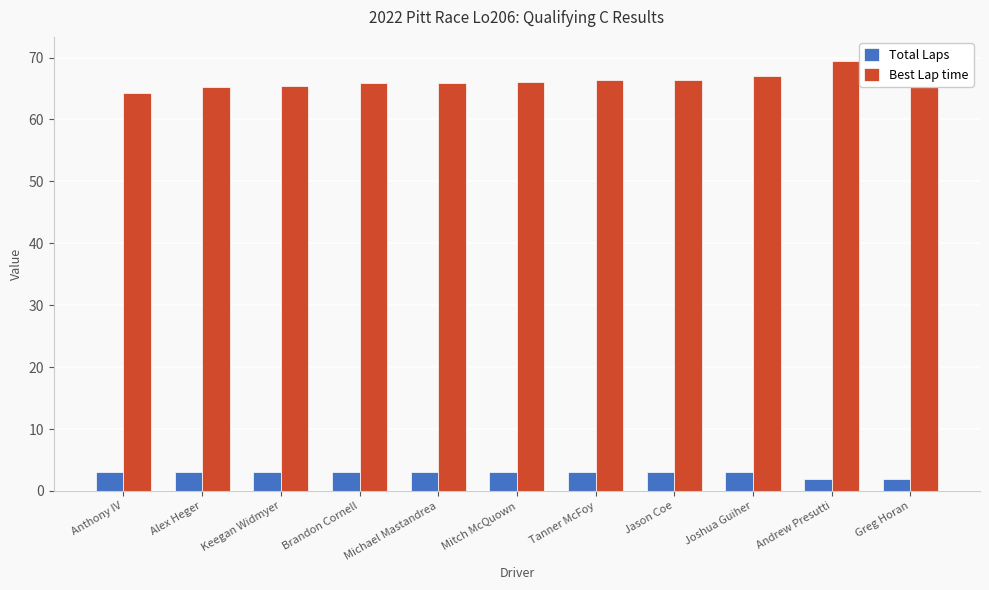

What are all the series names shown in the legend?

Total Laps, Best Lap time